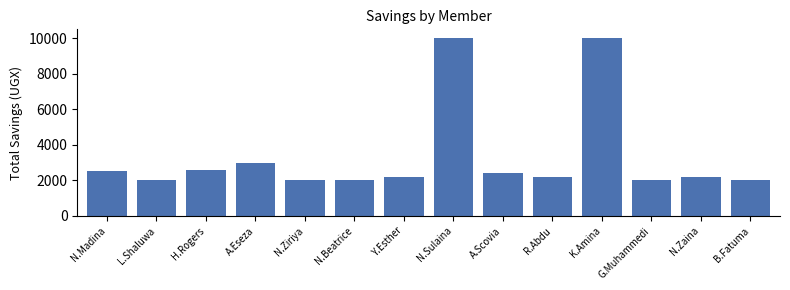

What is the smallest value displayed?

2000